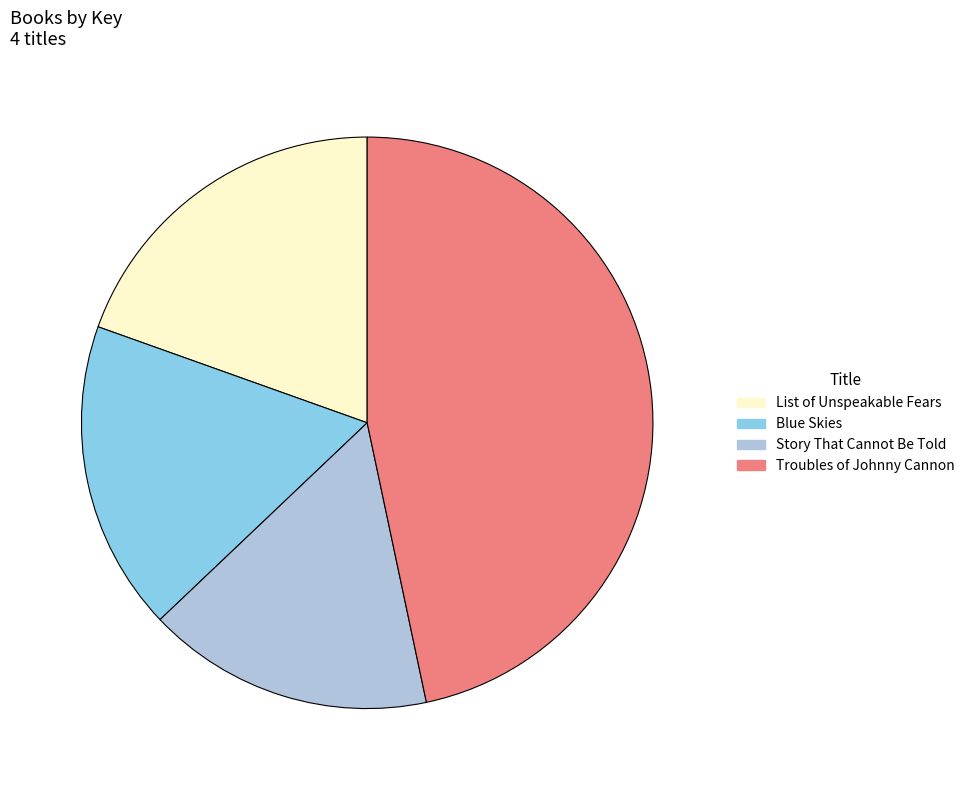

Combined, do List of Unspeakable Fears and Blue Skies account for over 50%?

No